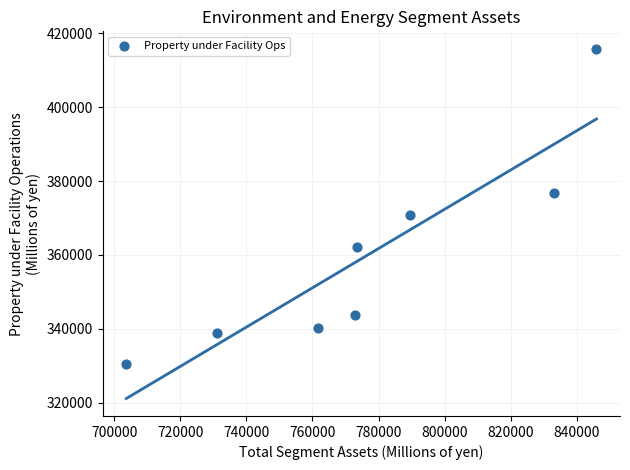

What Y value in the scatter plot is closest to 373205?

370847